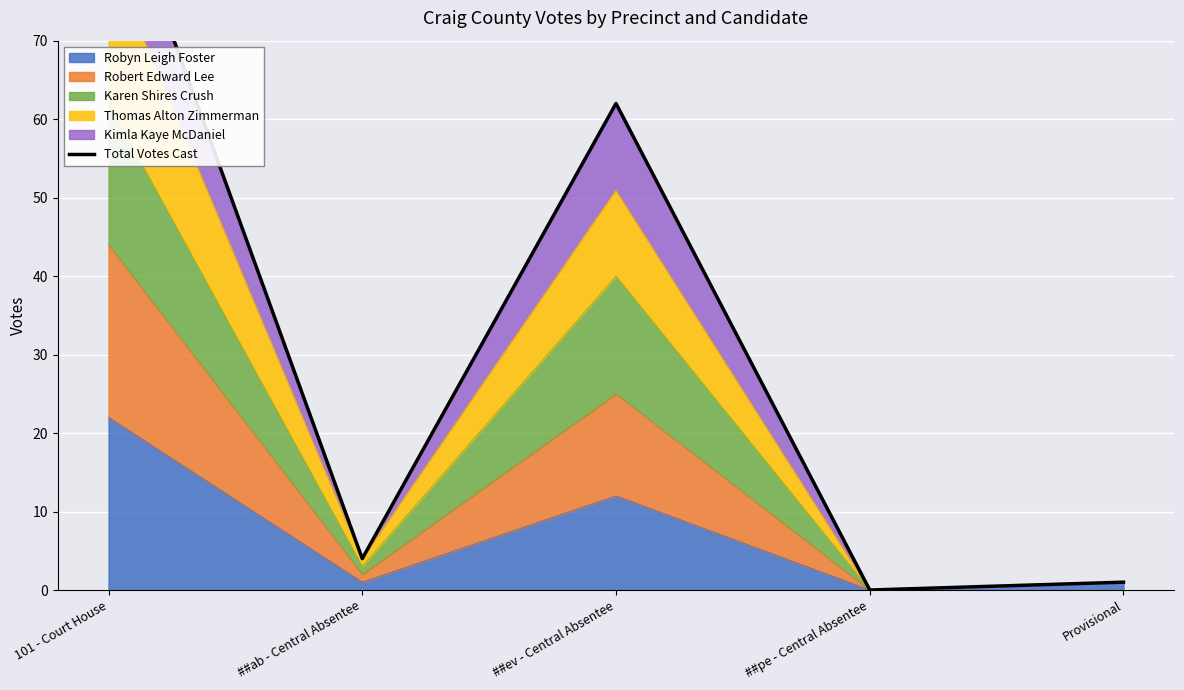

Where is the first local maximum?

##ev - Central Absentee